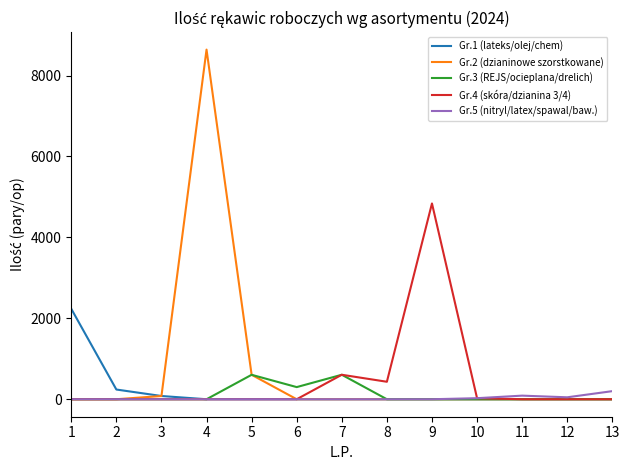

At which category is the sum across all series the highest?

4